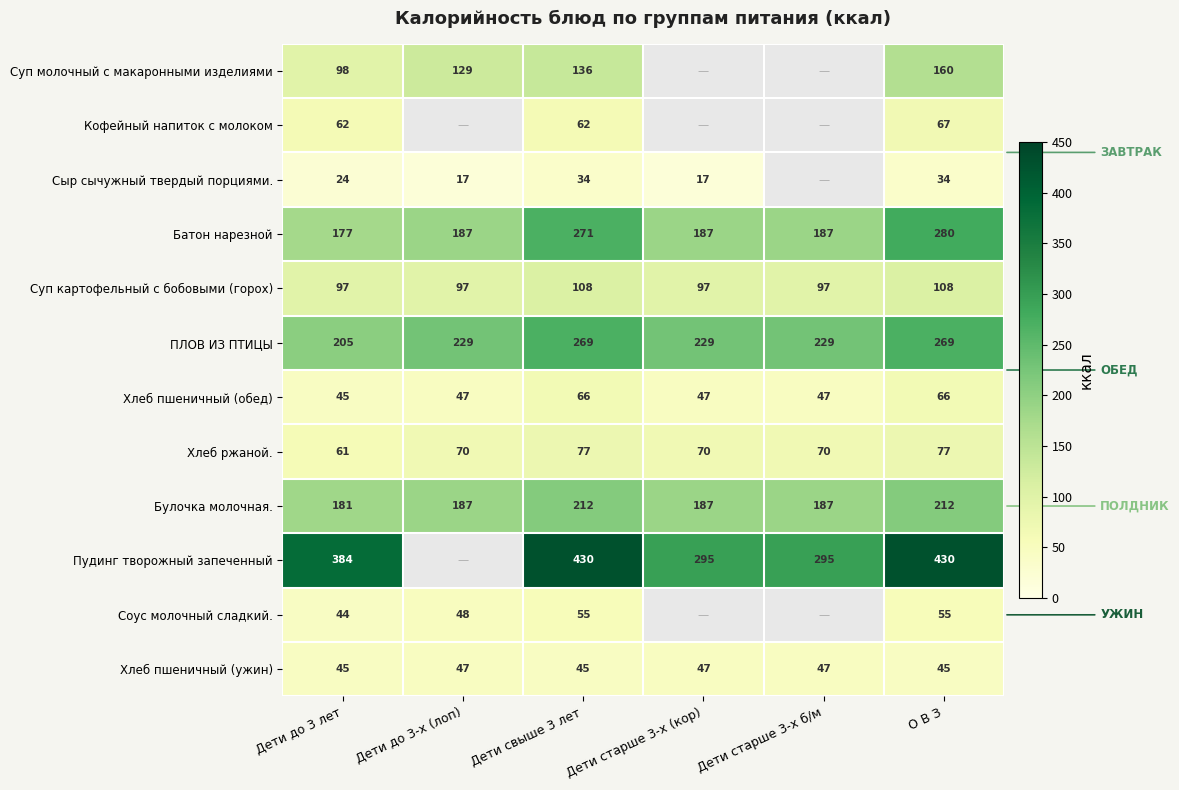

What is the minimum value for ПЛОВ ИЗ ПТИЦЫ?

205.0